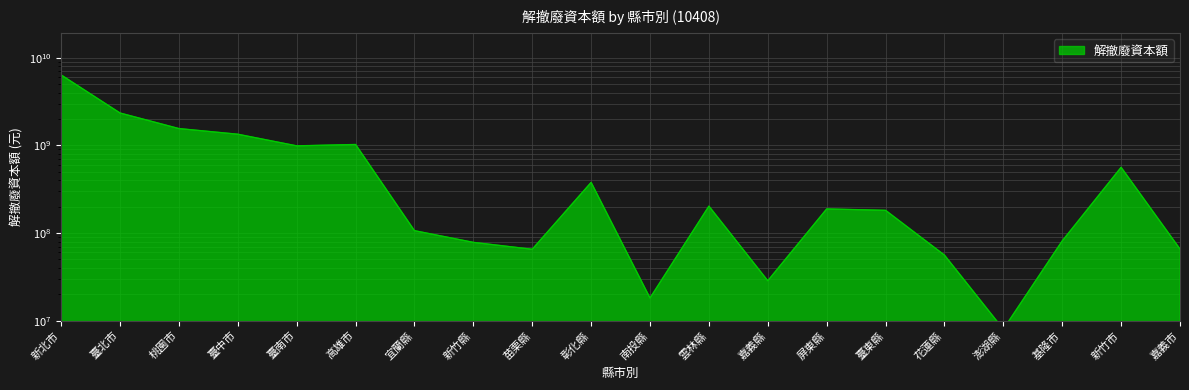

How many lines are shown in the chart?

1